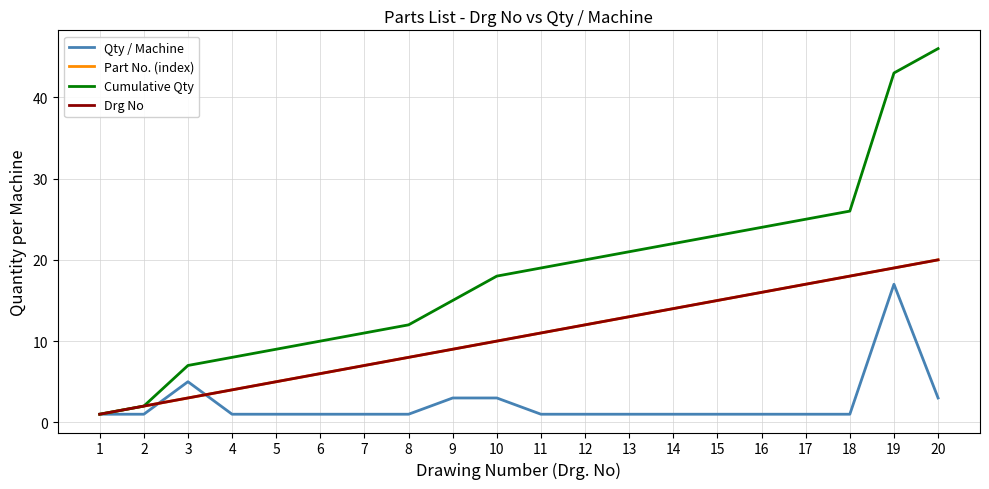

Does the chart have visible grid lines?

Yes